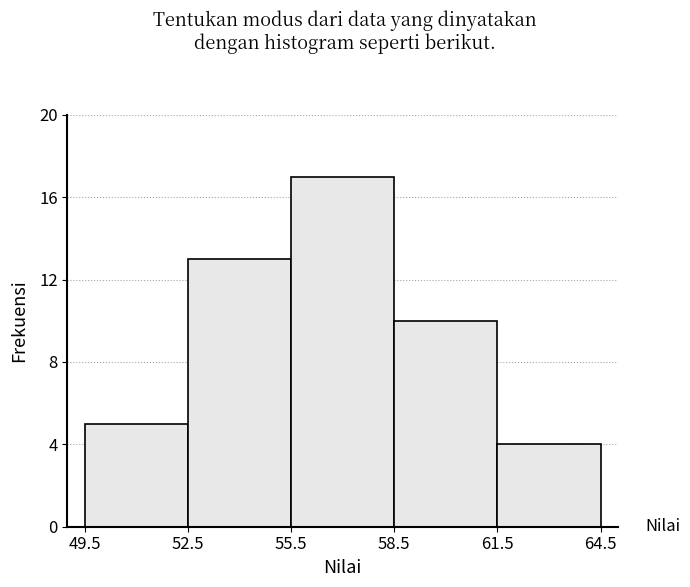

What is the height of the bar covering 55.5 to 58.5 on the x-axis? The values are not printed on the chart, so give them approximately, as read against the axis.

17